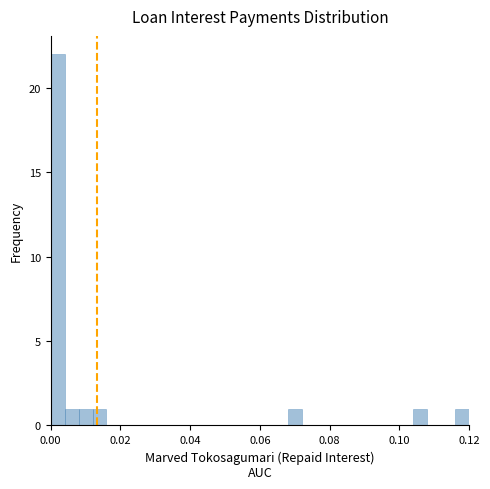

Read against the x-axis, roughly where is the centre of the tallest bar?

0.002